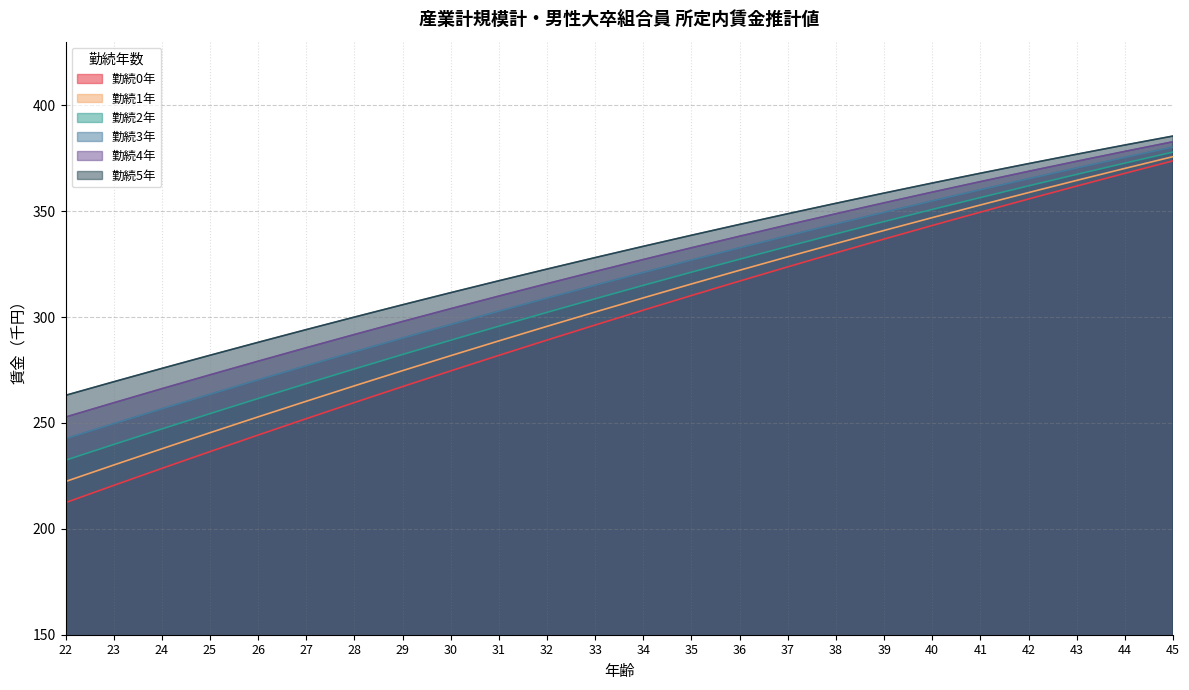

True or false: 勤続5年 and 勤続3年 intersect in this chart.

False